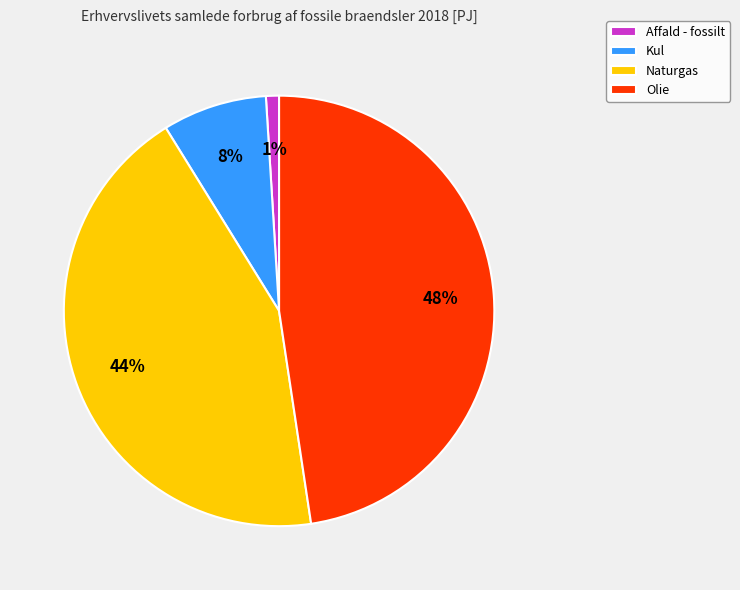

Combined, do Olie and Naturgas account for over 50%?

Yes